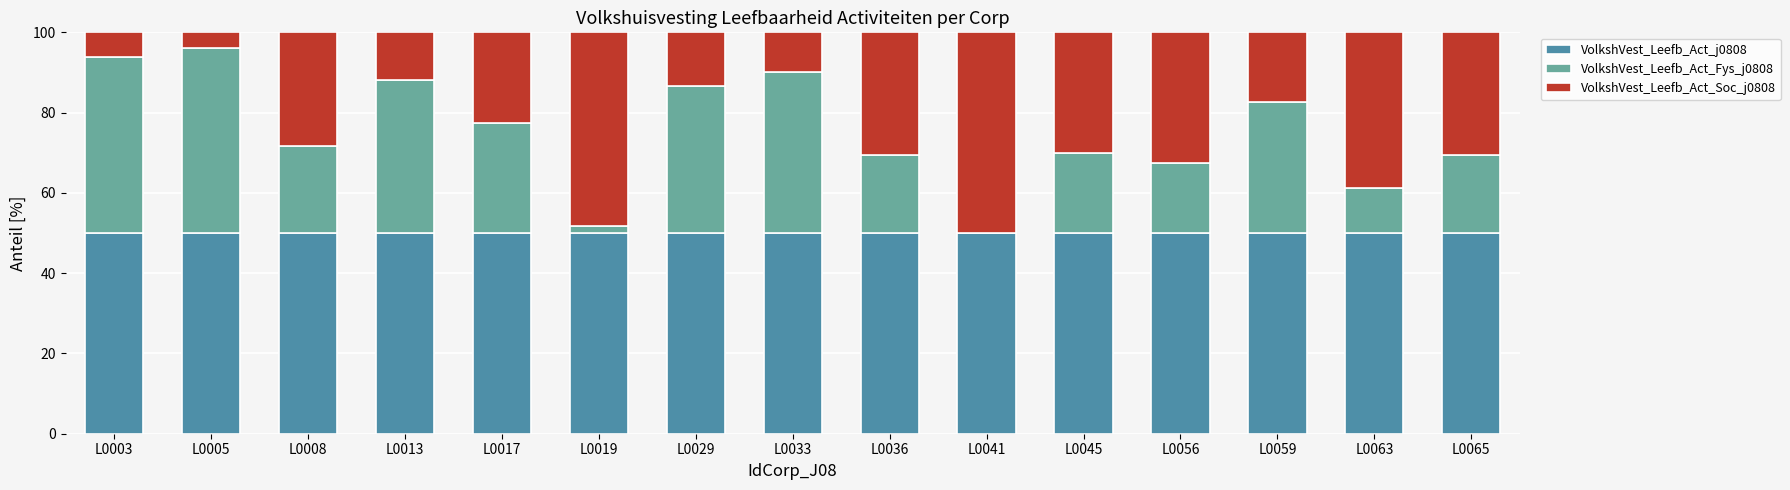

The VolkshVest_Leefb_Act_j0808 series shows 50.0 at L0003. True or false?

True